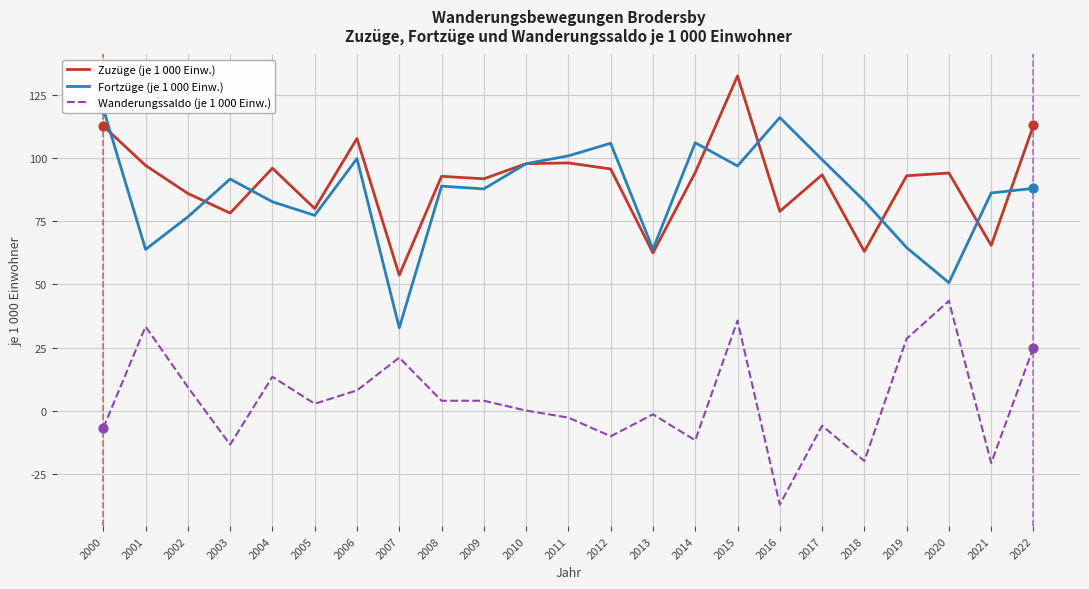

Which series has the widest spread of Y values?

Fortzüge (je 1 000 Einw.)